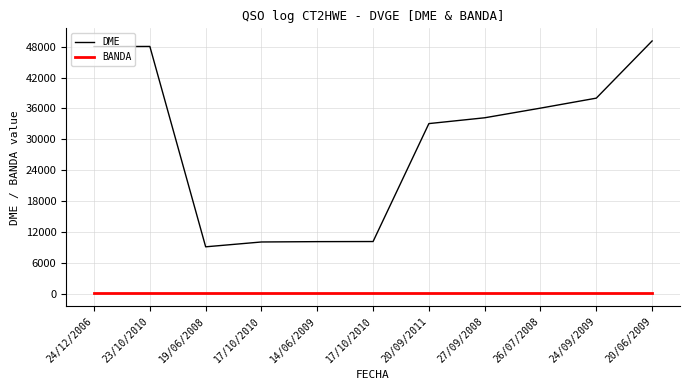

What are all the series names shown in the legend?

DME, BANDA